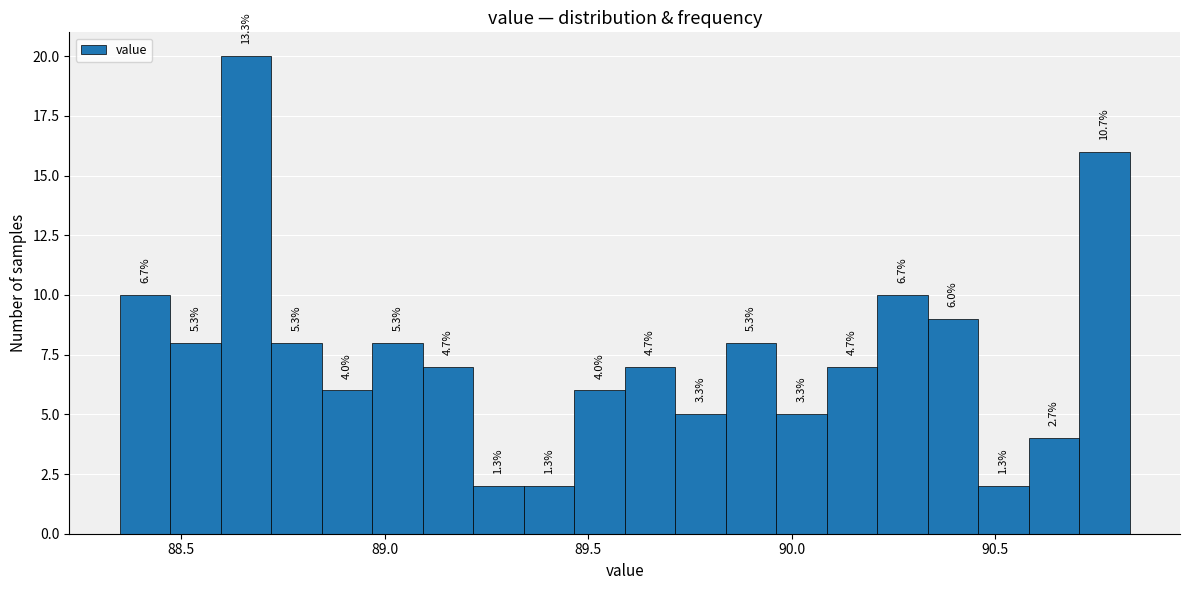

Read against the x-axis, roughly where is the centre of the tallest bar?

88.65